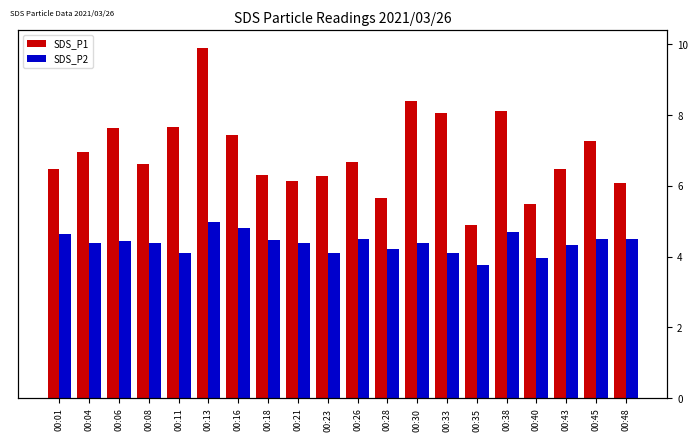

How many groups of bars are there?

20